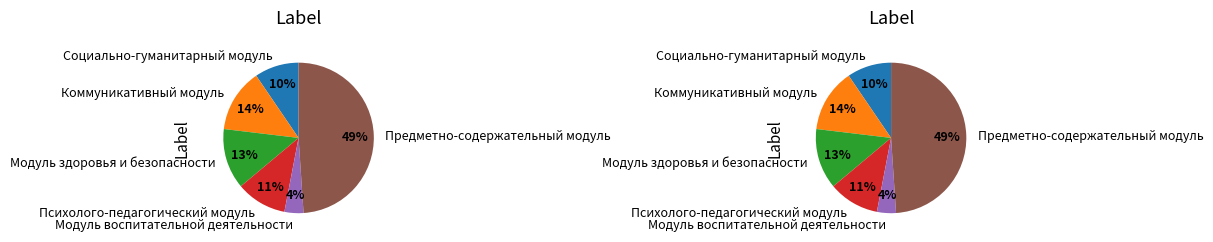

What percentage is NOT represented by Модуль здоровья и безопасности?

87.0%